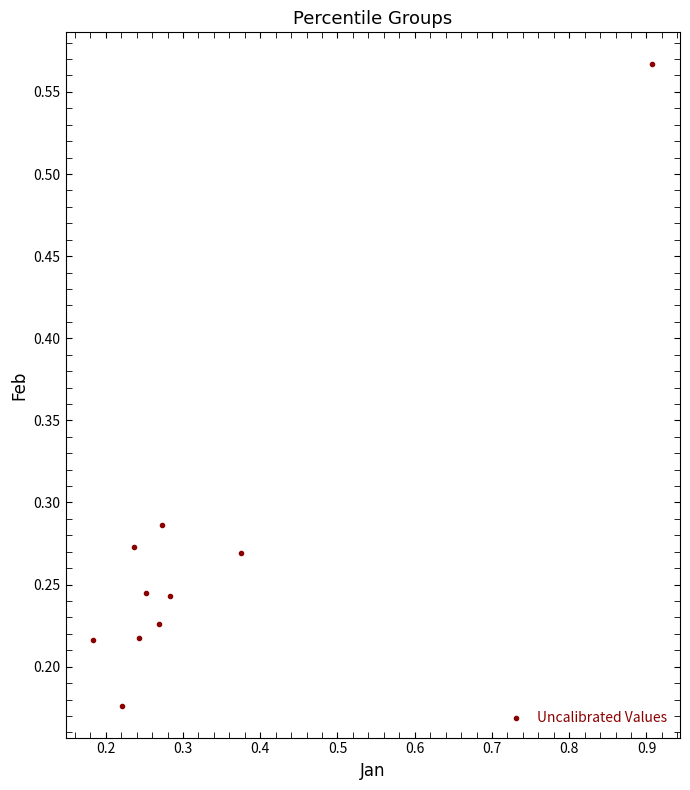

What is the range of X values (max minus min)?

0.7